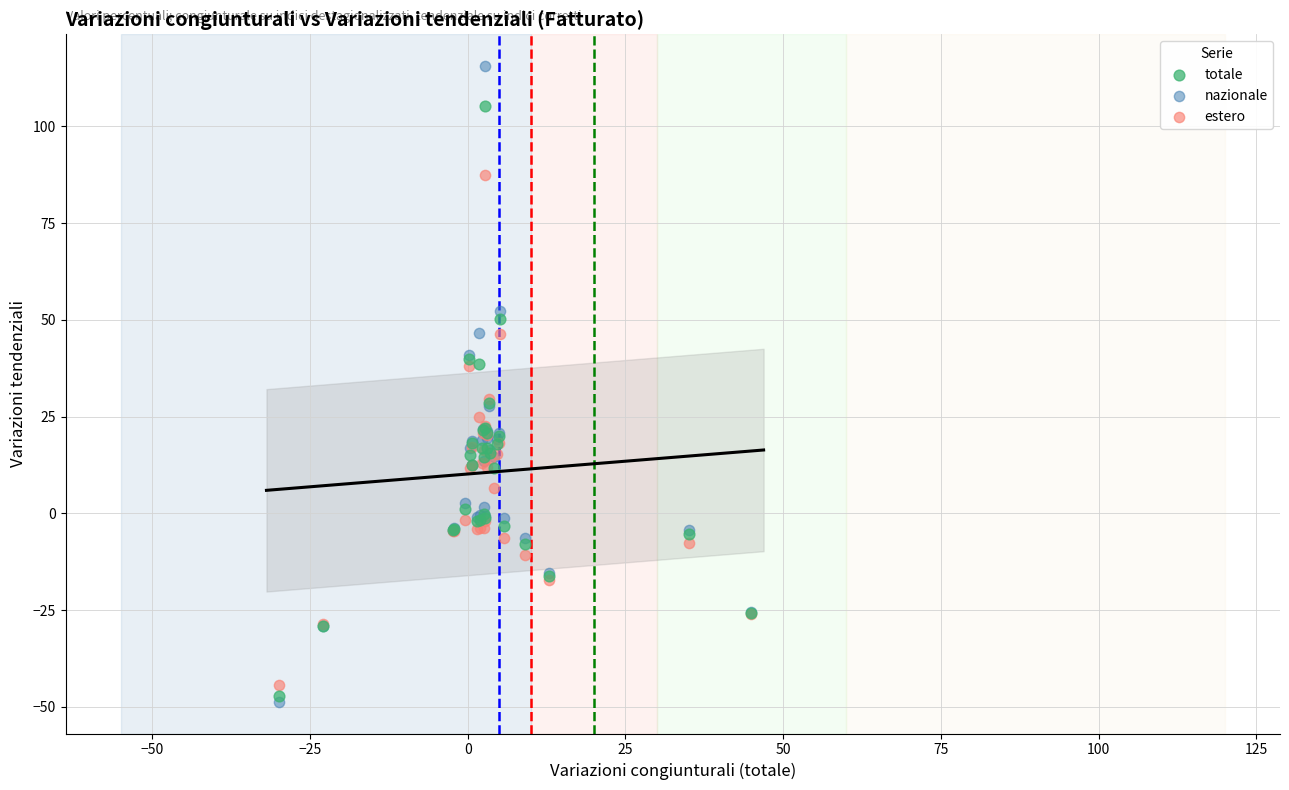

Which series has the widest spread of Y values?

nazionale